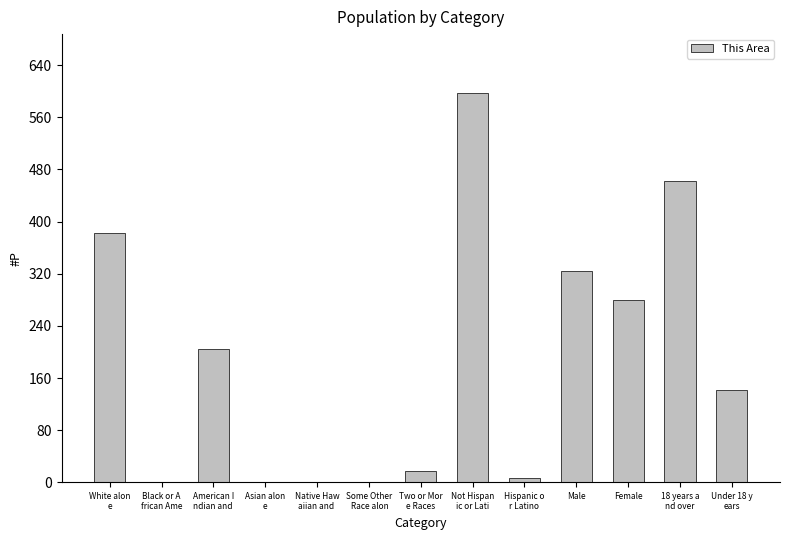

Where does the data first go above 142?

White alon
e